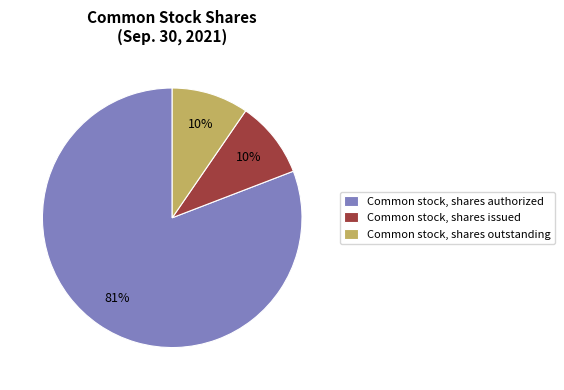

What is the largest slice in the pie chart?

Common stock, shares authorized